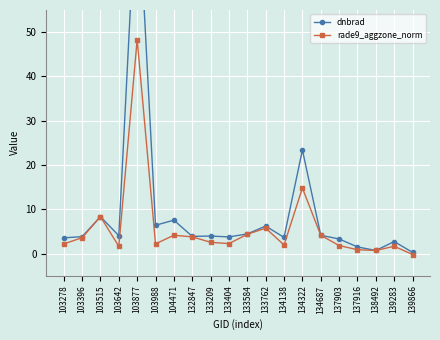

Which series has the largest range (max minus min)?

dnbrad